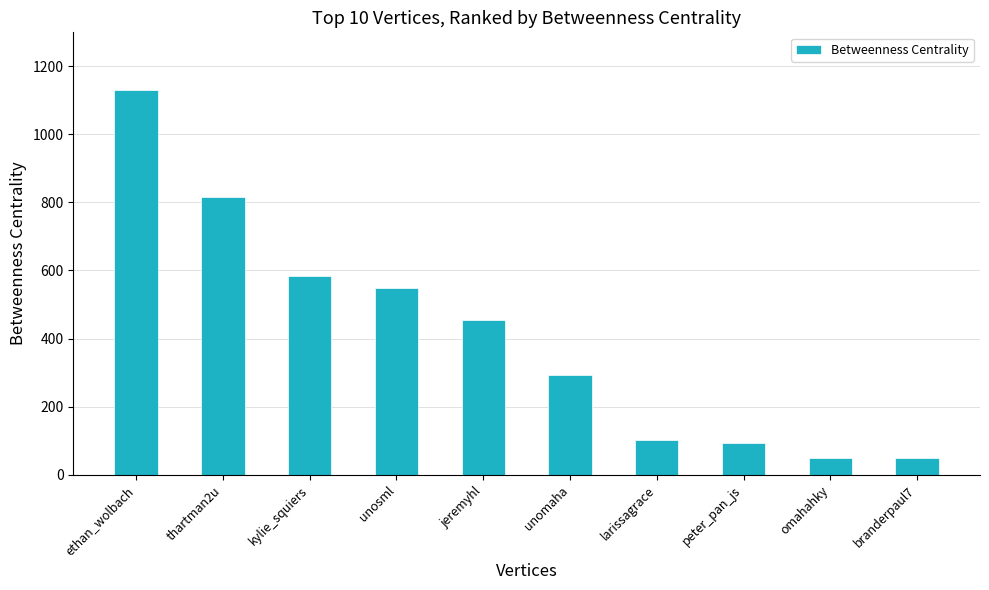

Where is the data nearest to the value 590?

kylie_squiers